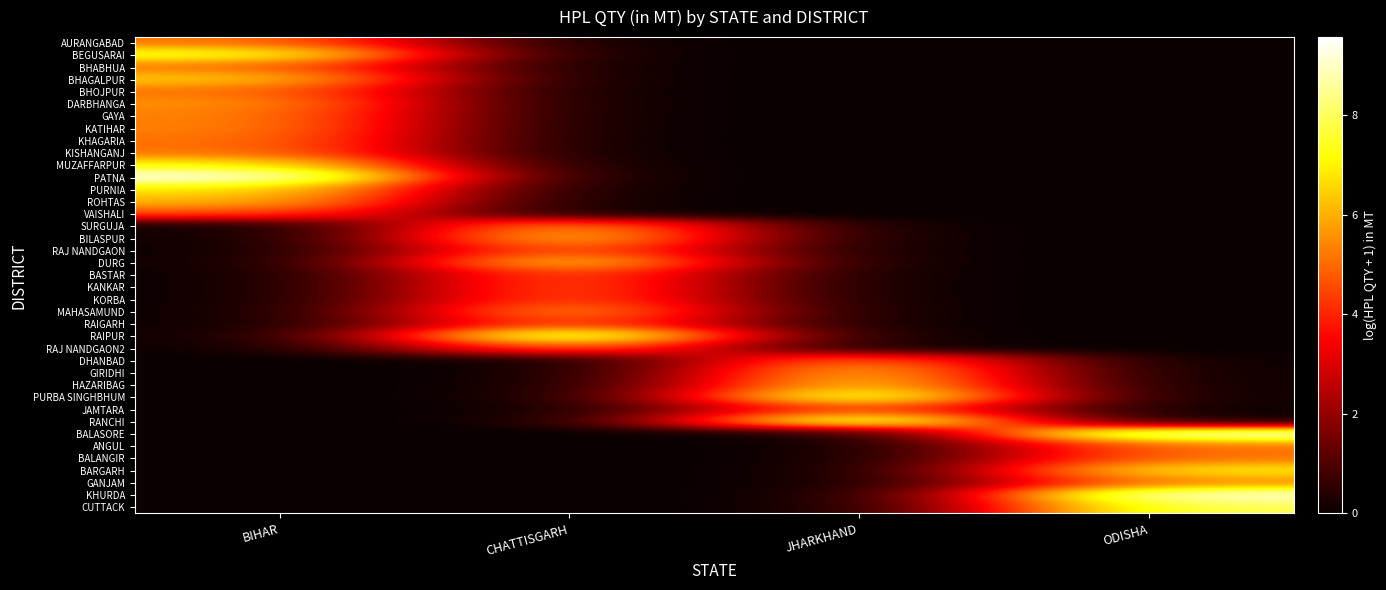

What is the difference between the highest and lowest values at BIHAR?

9.6